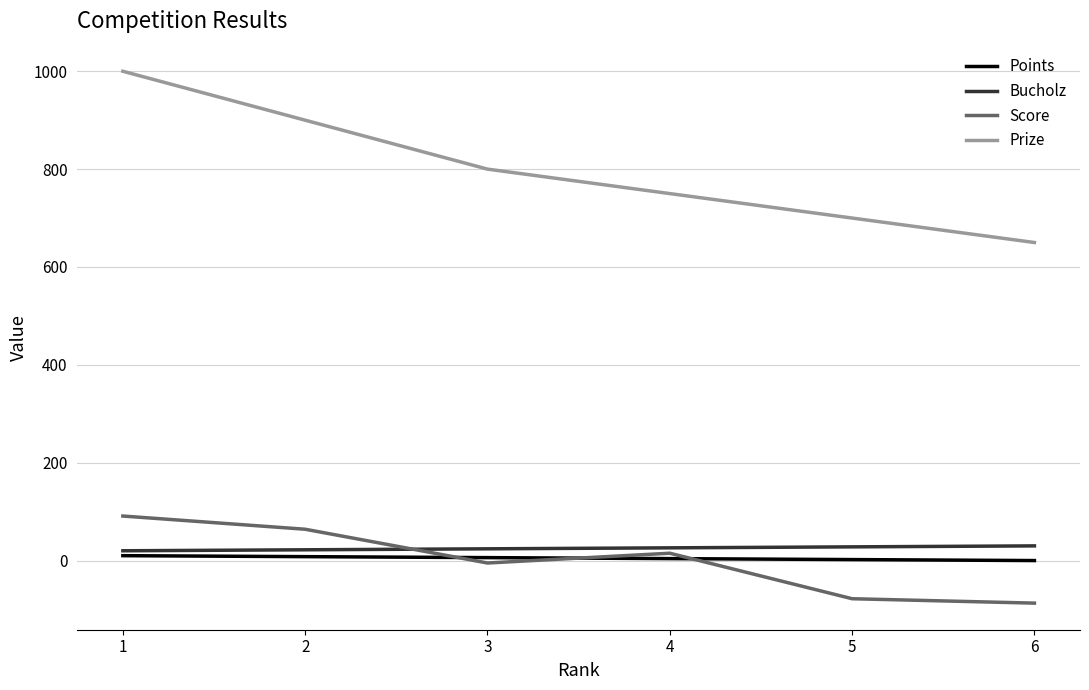

What is the total value across all series at 3?

825